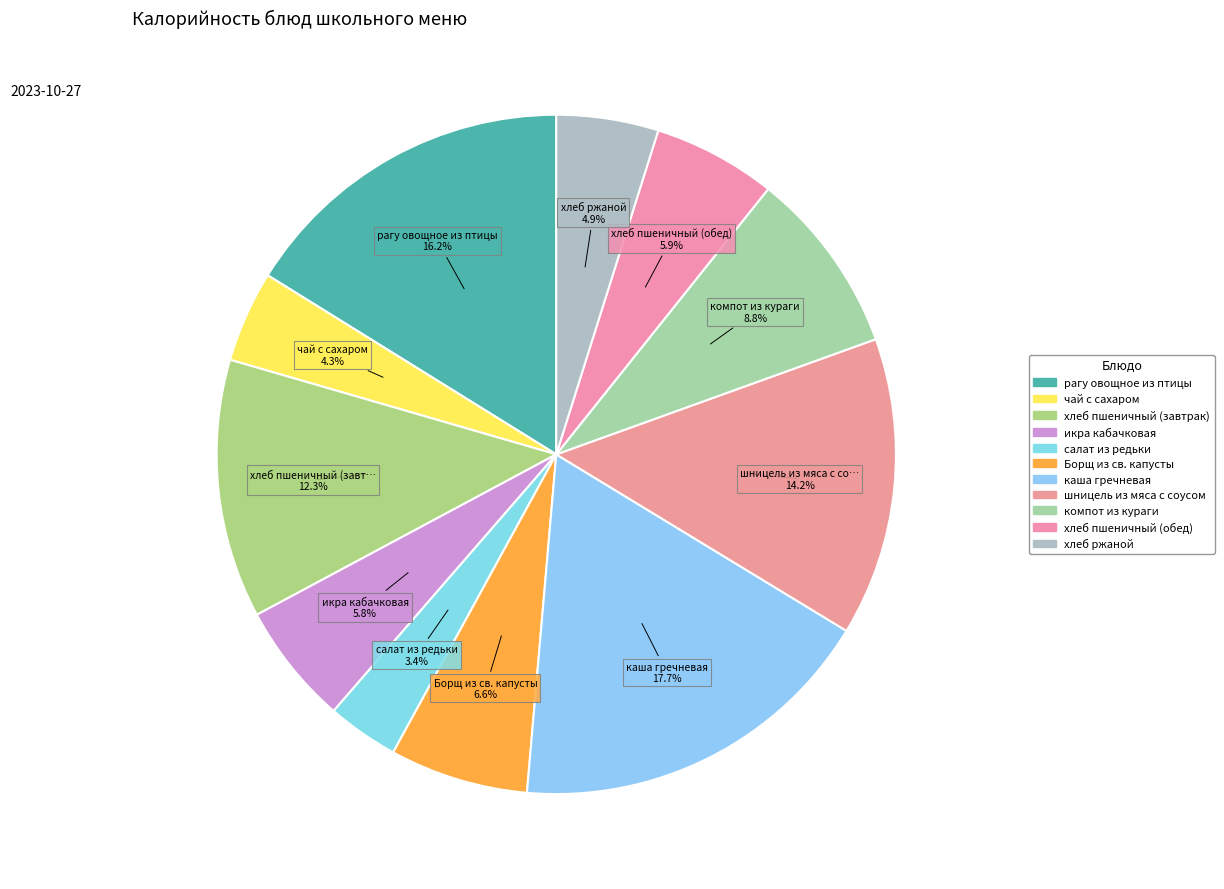

True or false: икра кабачковая accounts for 6% of the total.

True